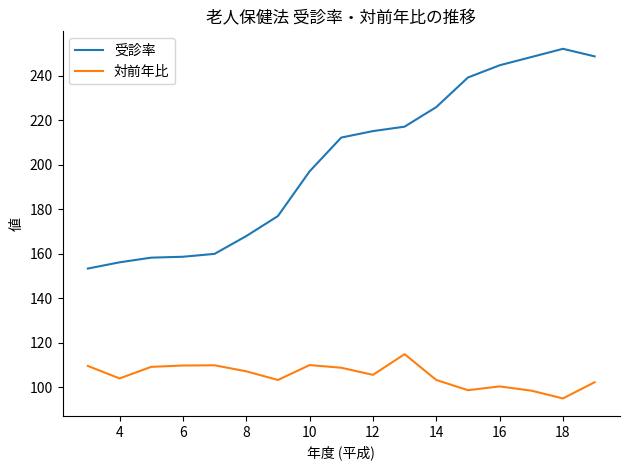

What is the minimum value for 対前年比?

94.9